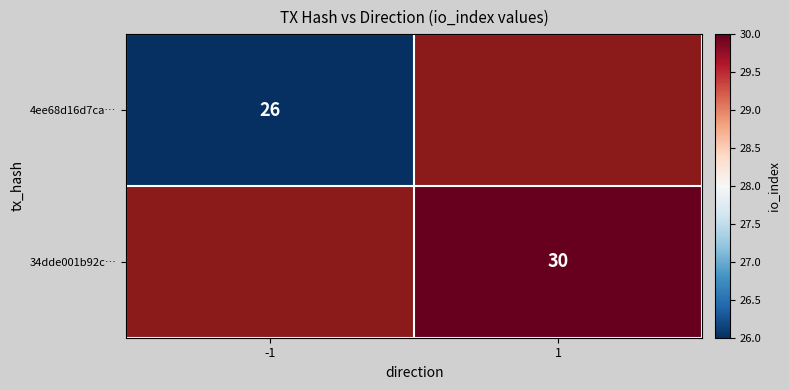

The value of 34dde001b92c… at 1 is 30. True or false?

True